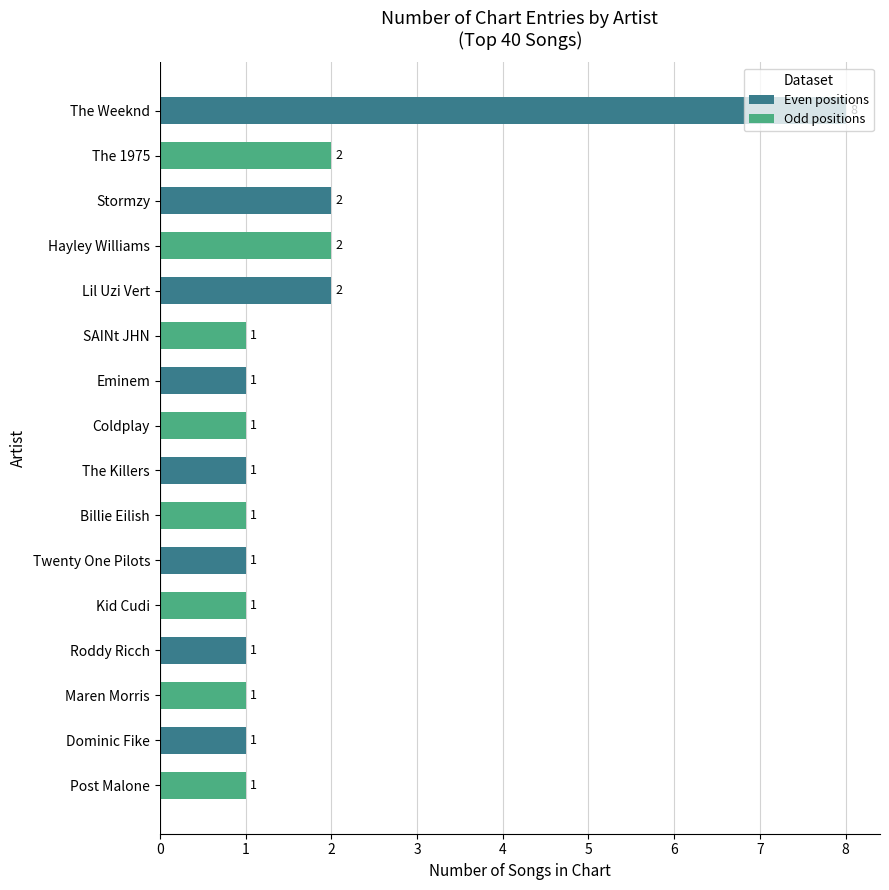

Which label corresponds to the largest value in the chart?

The Weeknd